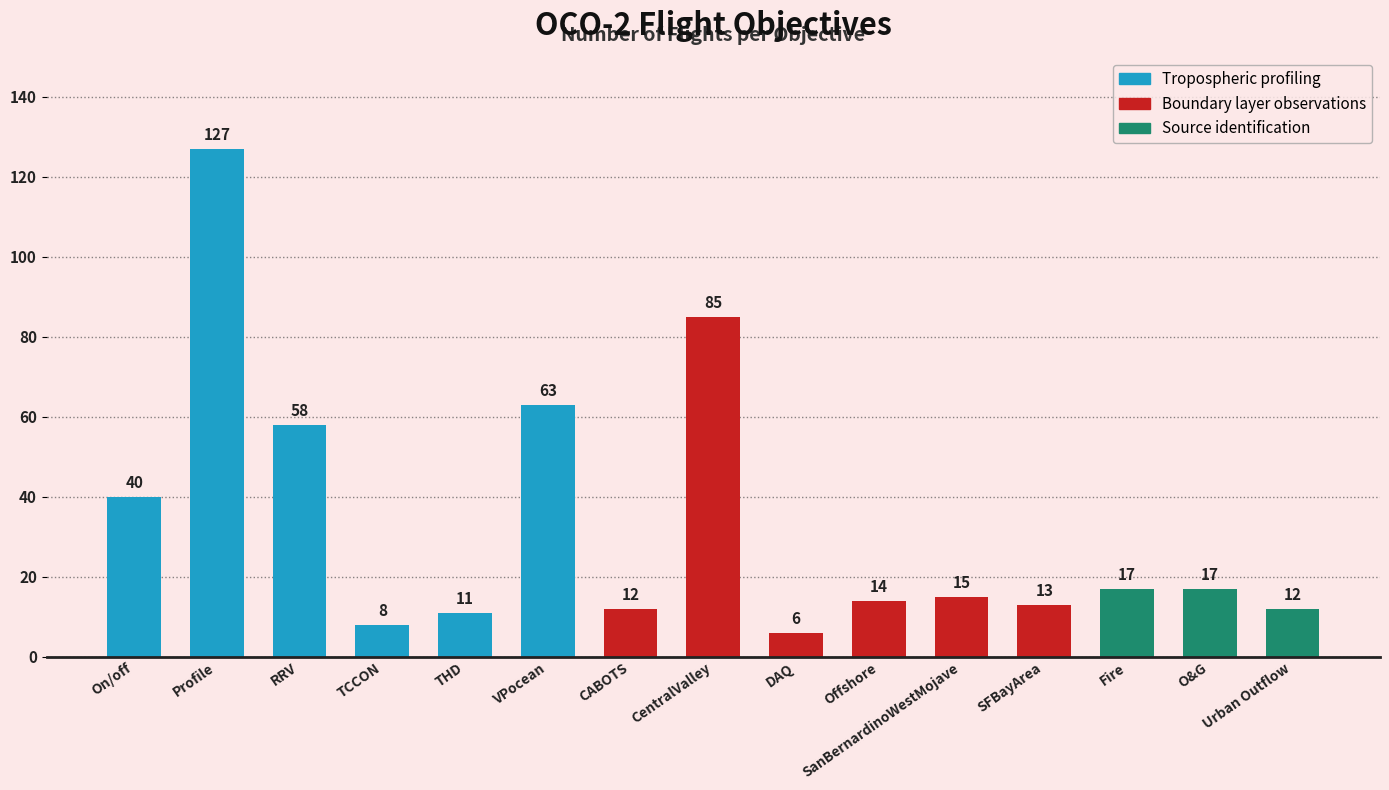

Where is the data nearest to the value 66?

VPocean